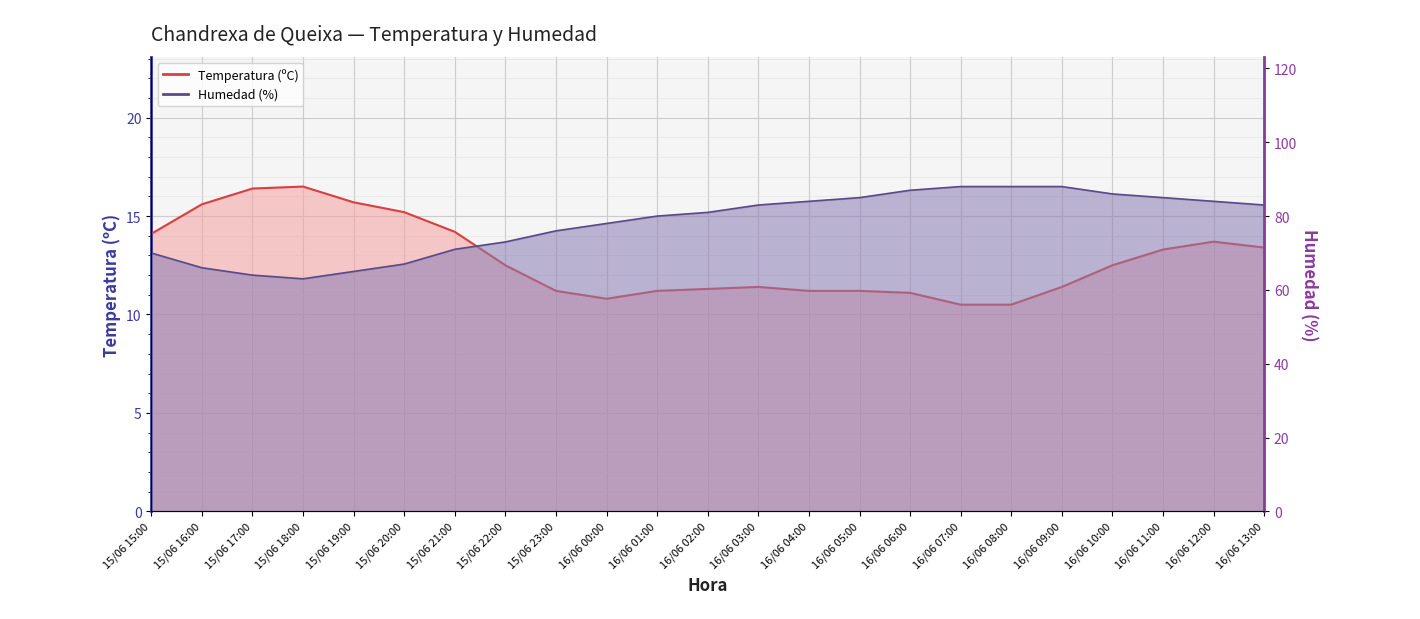

Where is the first local minimum for Temperatura (ºC)?

16/06 00:00